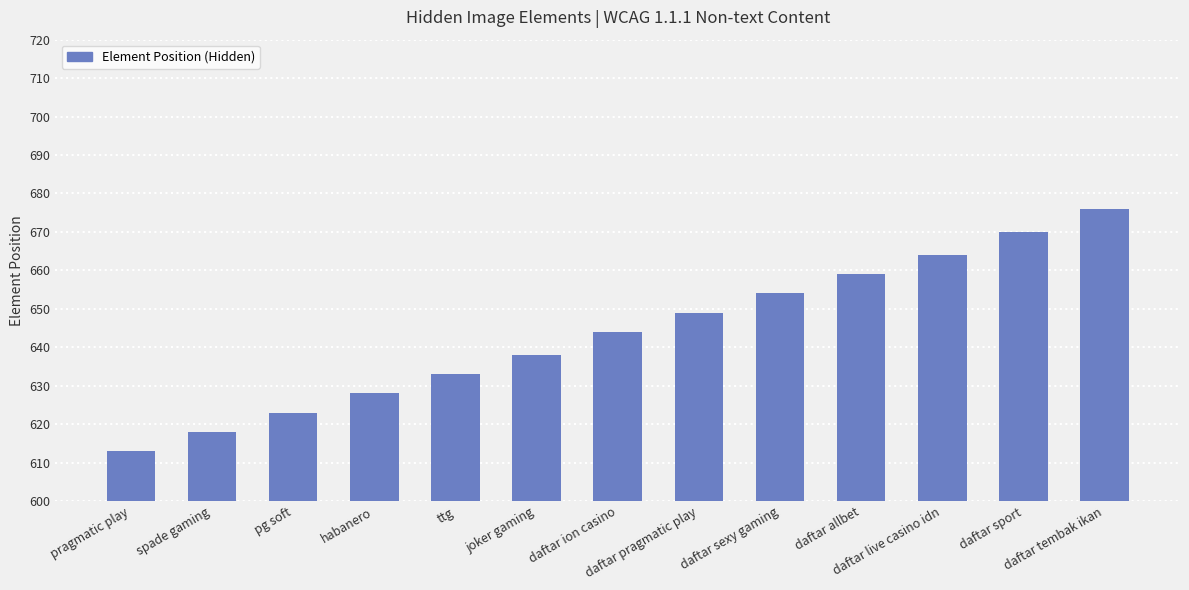

What is the label of the 5th bar from the right?

daftar sexy gaming